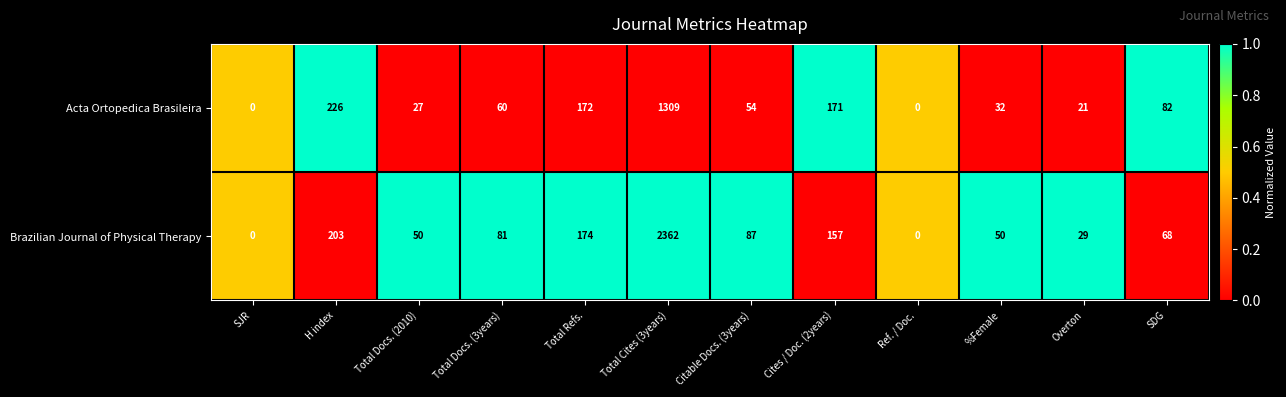

Rank the series by their maximum value, from lowest to highest.

Acta Ortopedica Brasileira, Brazilian Journal of Physical Therapy